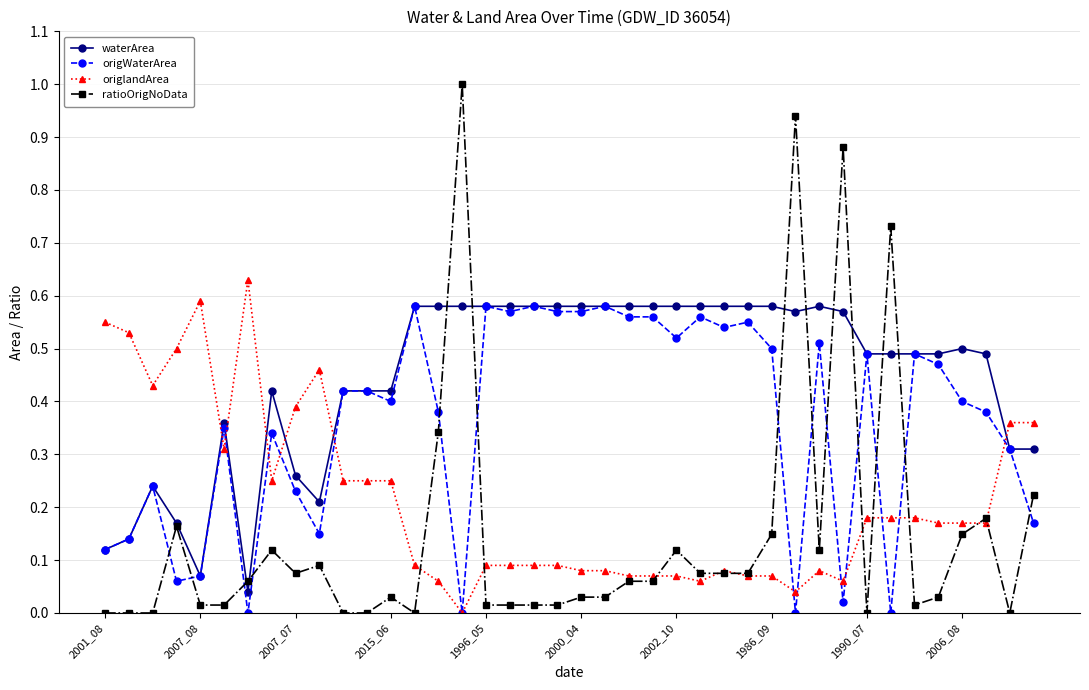

True or false: ratioOrigNoData has more than 1 interior local peaks.

True